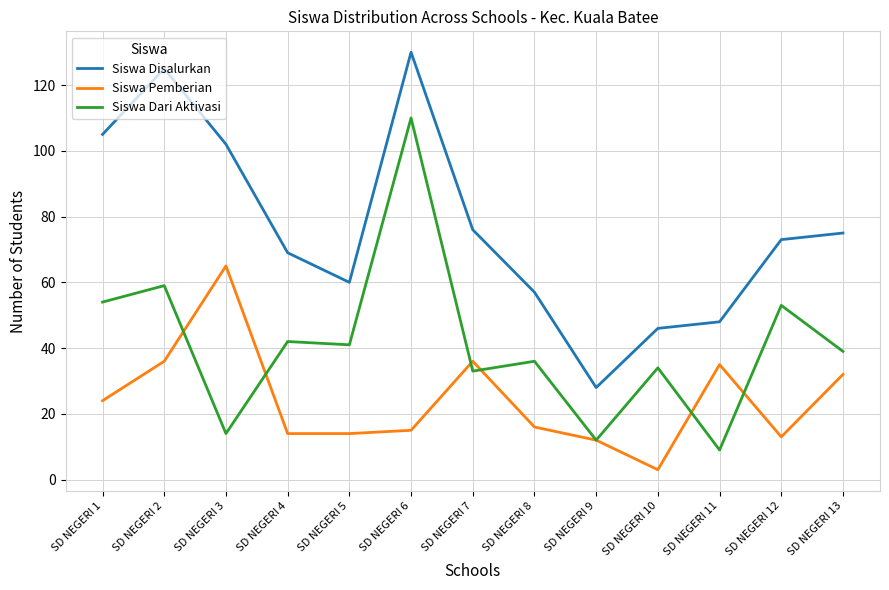

Between SD NEGERI 9 and SD NEGERI 11, which series saw the biggest shift?

Siswa Pemberian